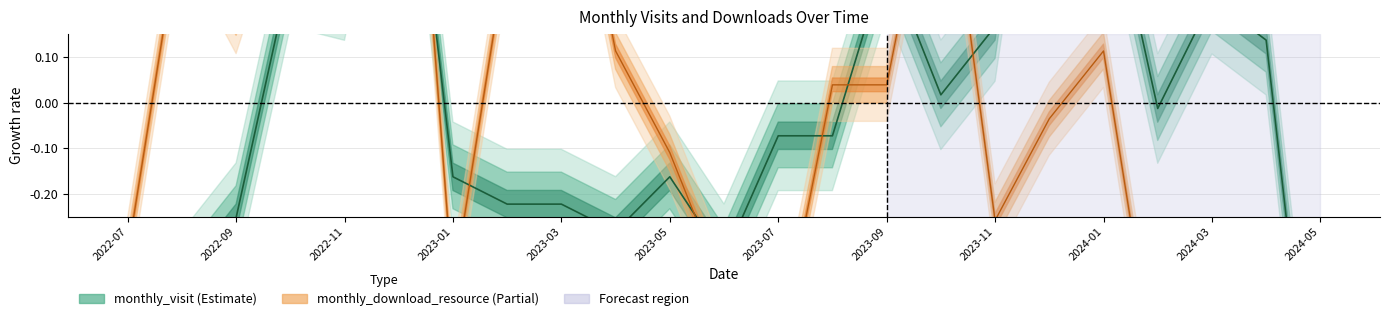

What is the value of the monthly_visit point at the 3rd from the left?

-0.3